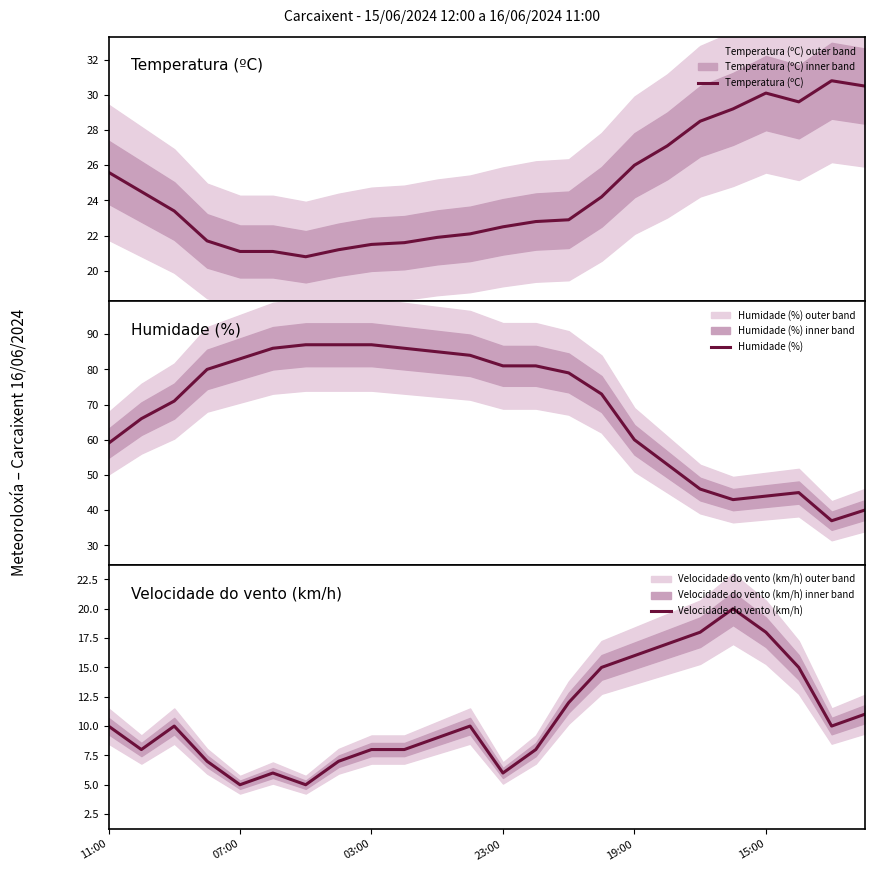

At which label does Velocidade do vento (km/h) reach its peak?

19